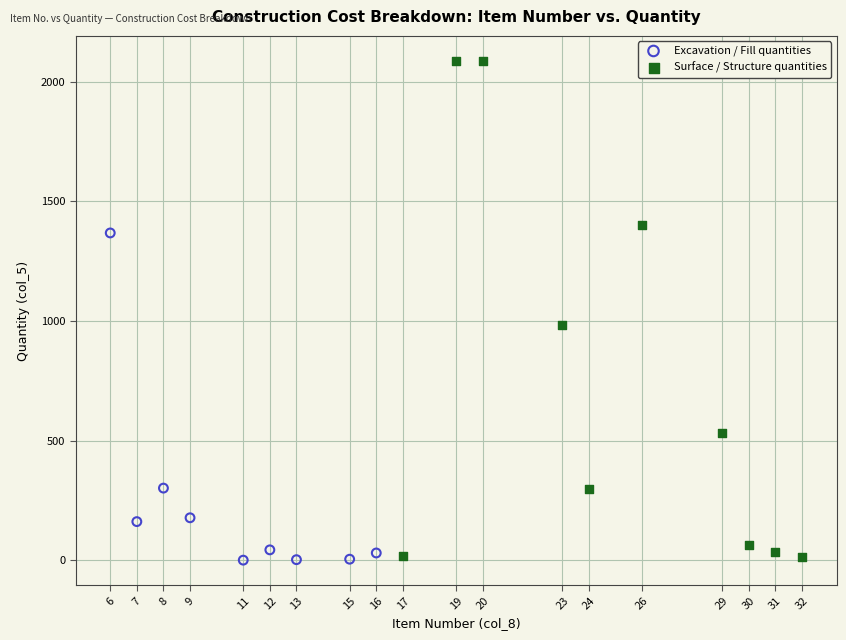

Which series contains the highest Y value?

Surface / Structure quantities